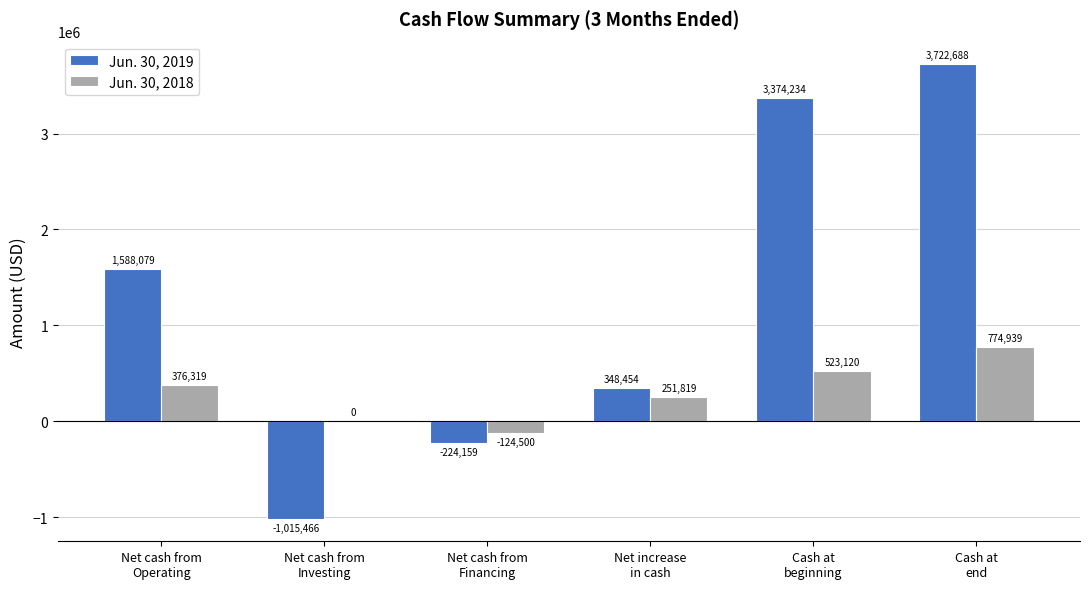

Is the value of Jun. 30, 2019 at Net cash from
Operating greater than the value of Jun. 30, 2018 at Net increase
in cash?

Yes